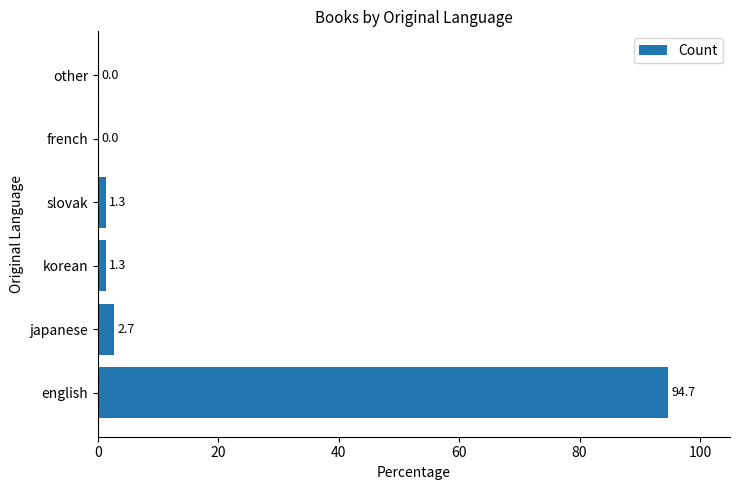

How many data points does each series have?

6